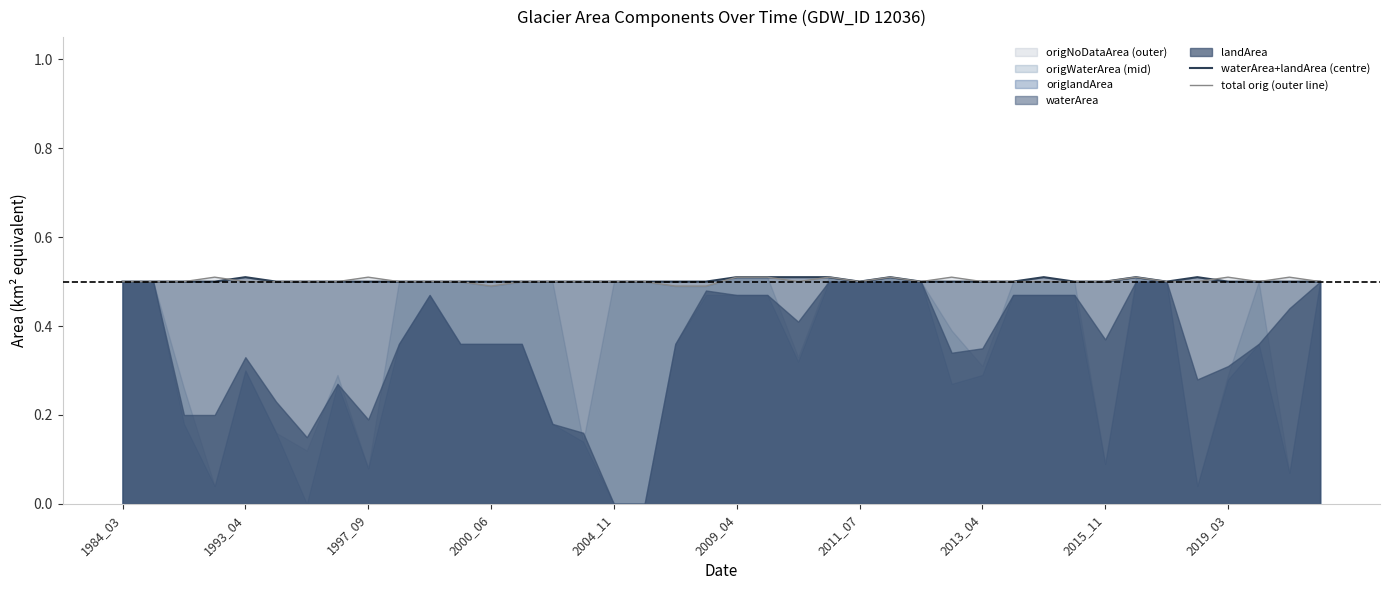

Does the chart display data point markers on the line(s)?

No